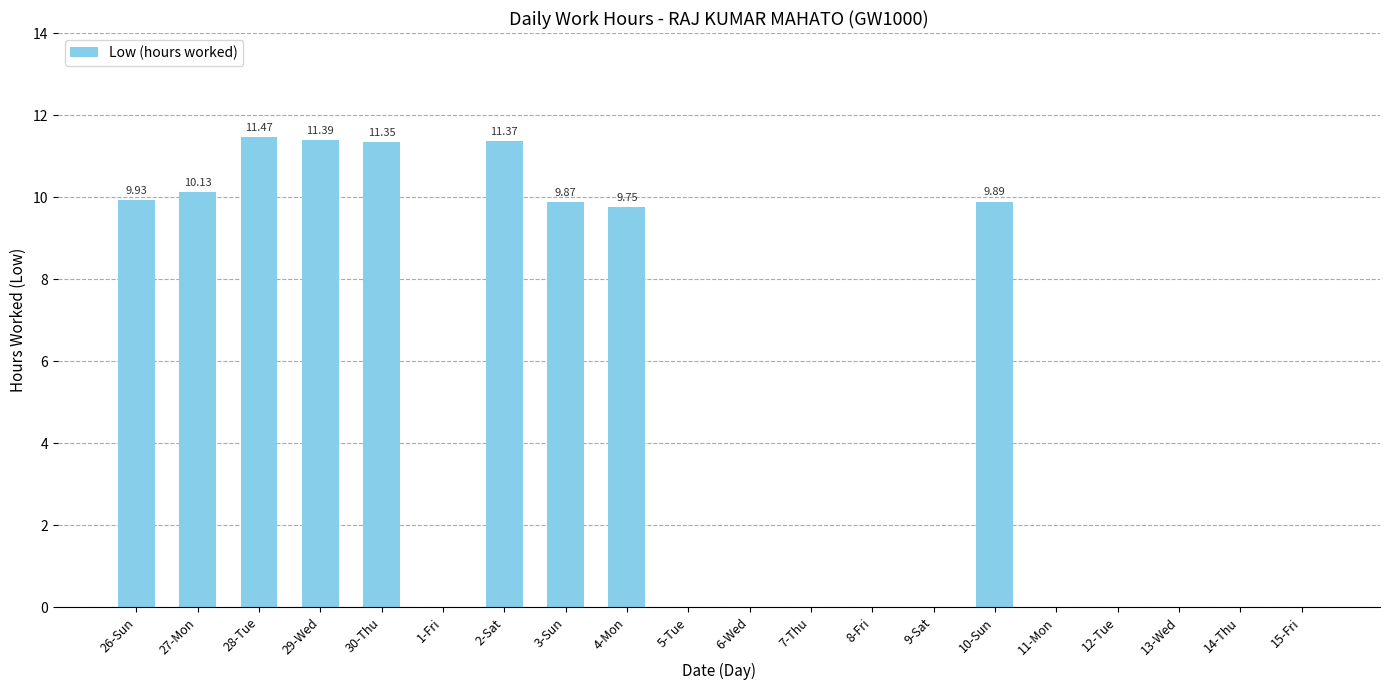

What is the change in value from 28-Tue to 3-Sun?

-1.6